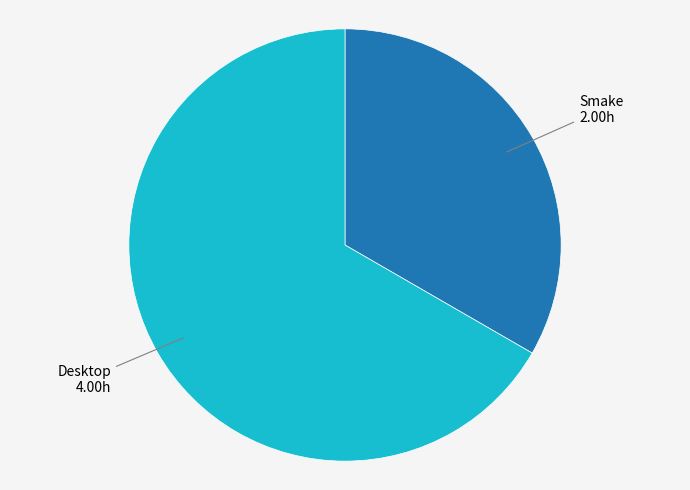

Is there a majority slice in this chart?

Yes